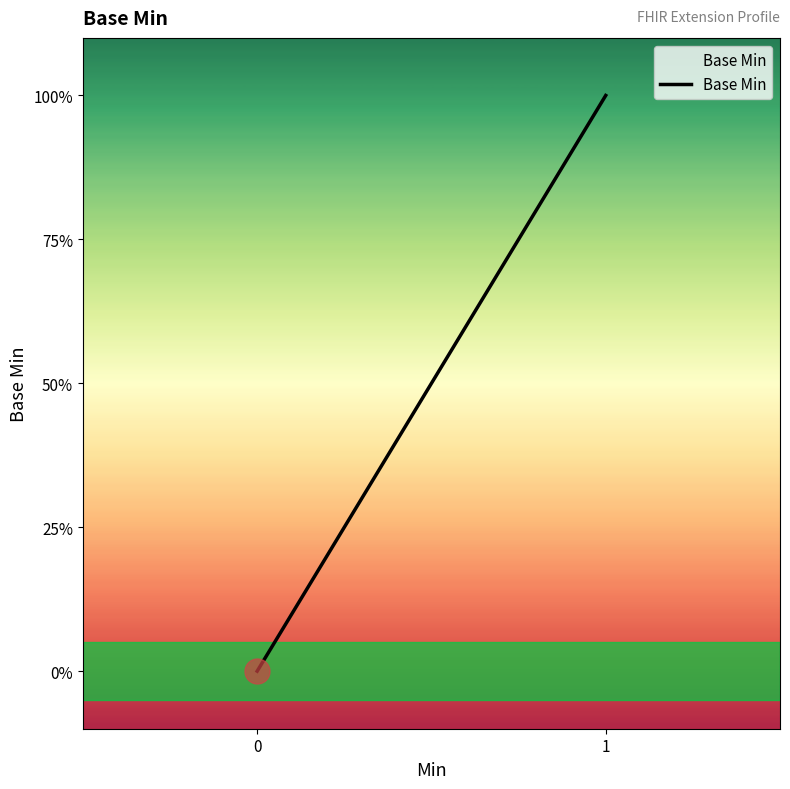

What is the maximum value shown in the chart?

1